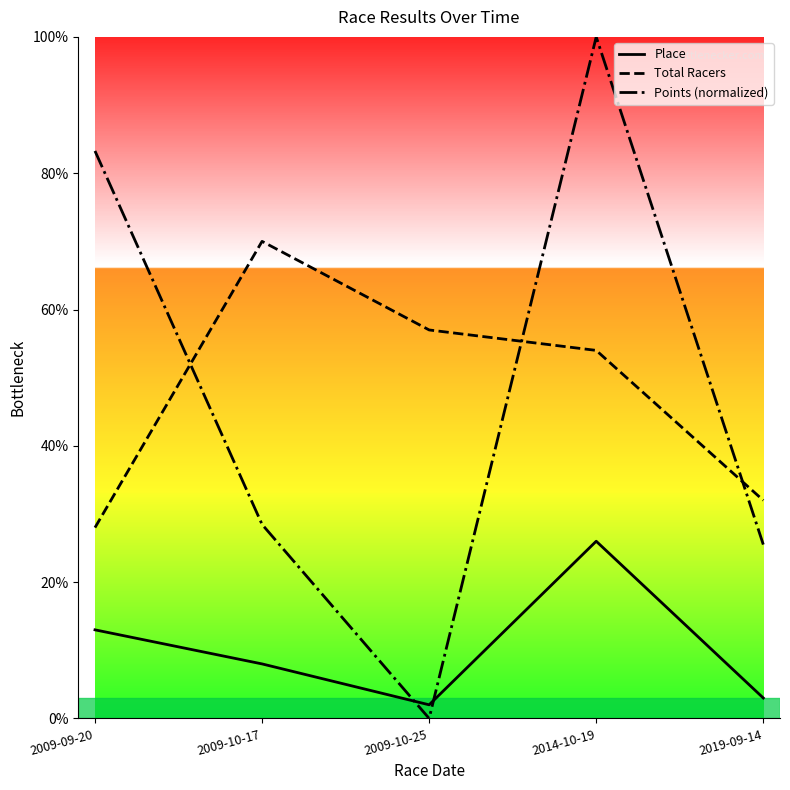

Where is the first local maximum for Total Racers?

2009-10-17